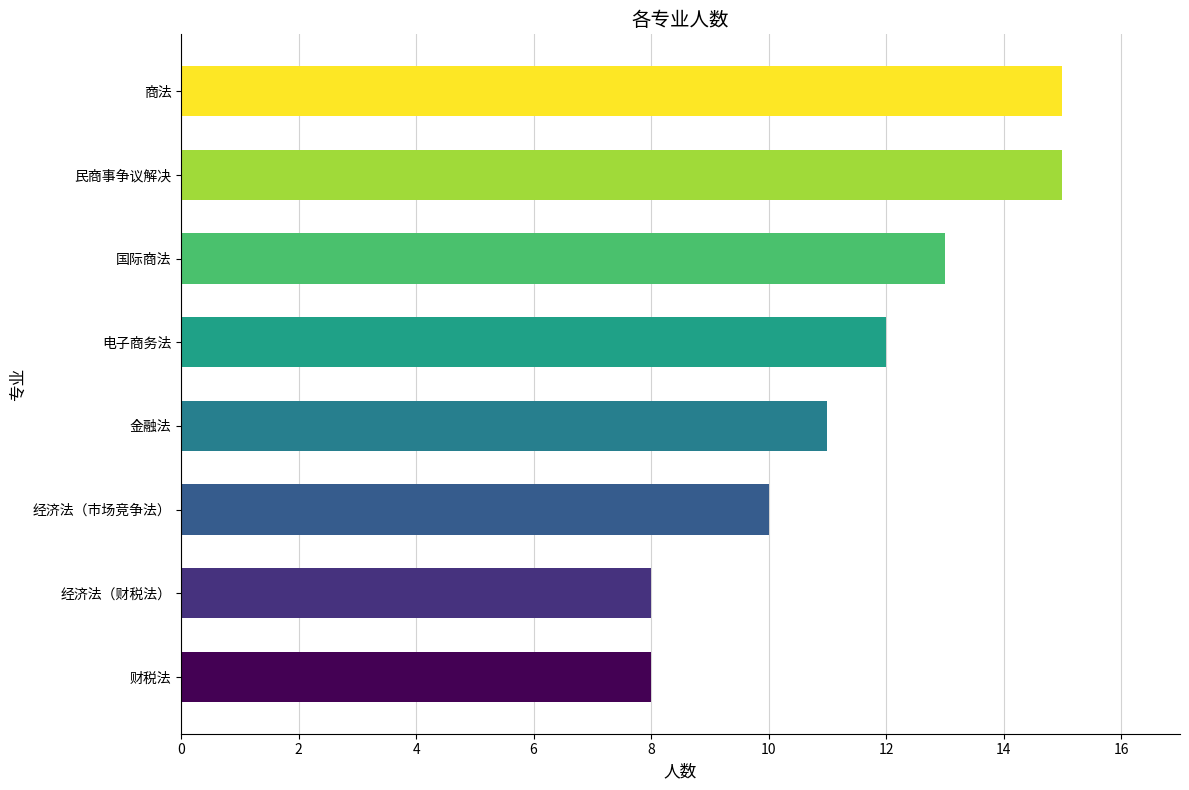

What is the label of the 2nd bar from the bottom?

经济法（财税法）